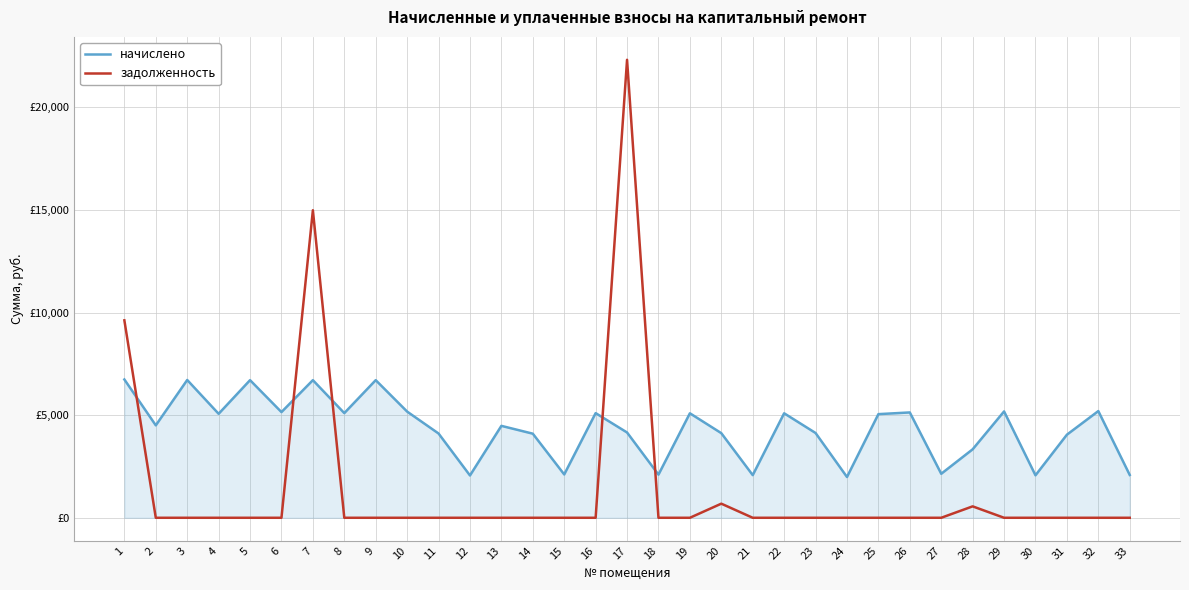

What is the greatest value displayed?

22319.3